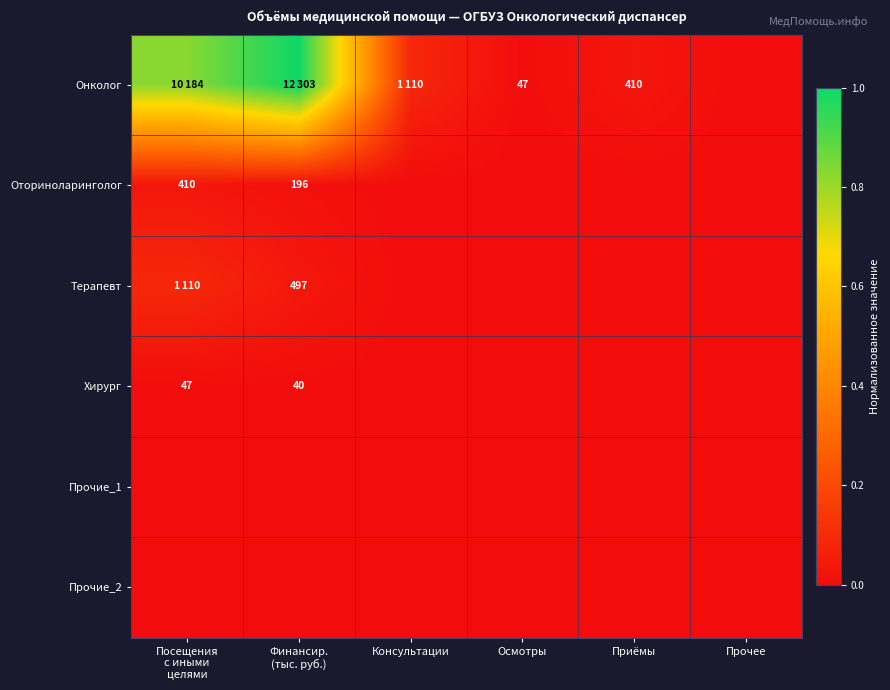

Between Приёмы and Осмотры, which is larger?

Приёмы